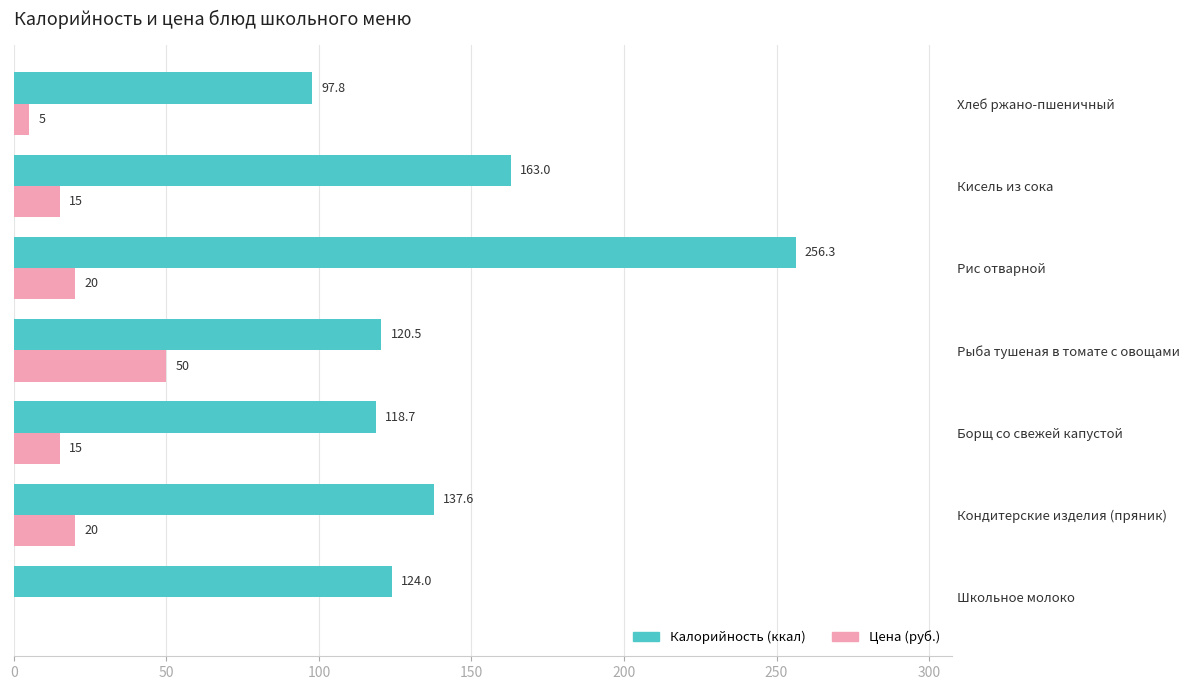

What is the average value of the Калорийность (ккал) series?

145.4